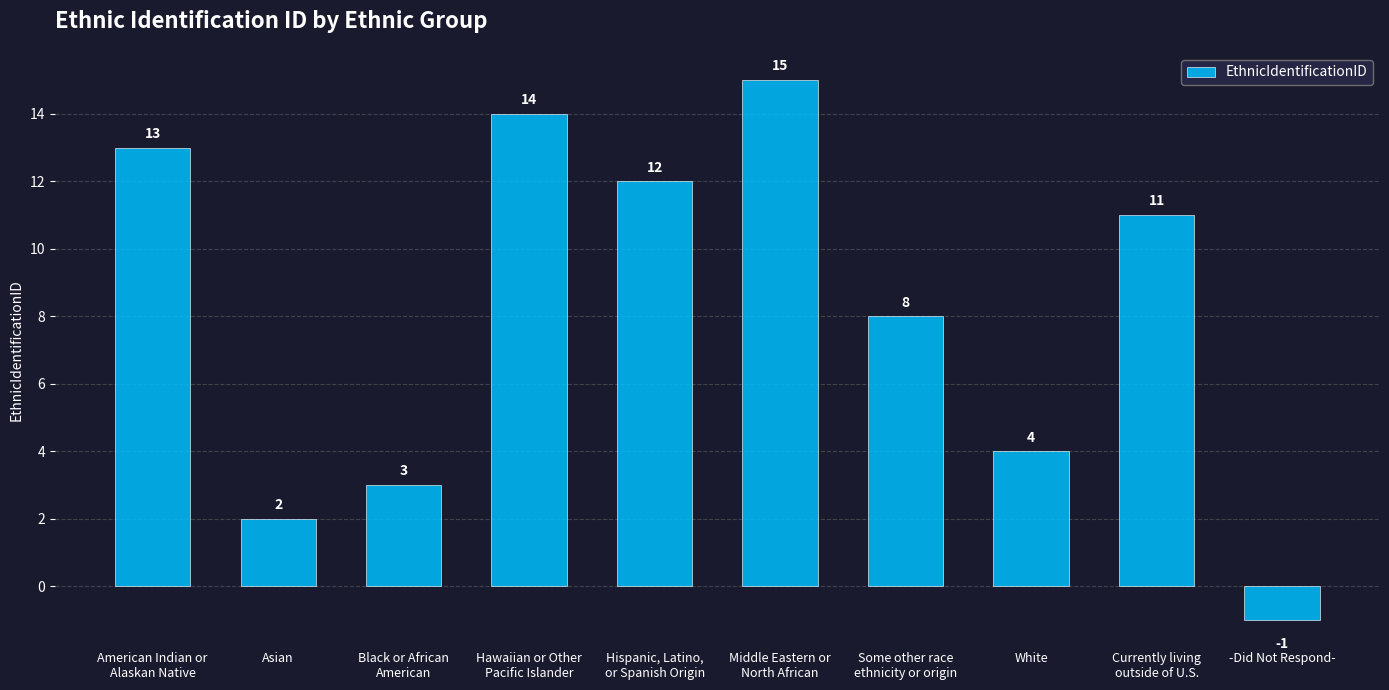

What is the minimum value shown in the chart?

-1